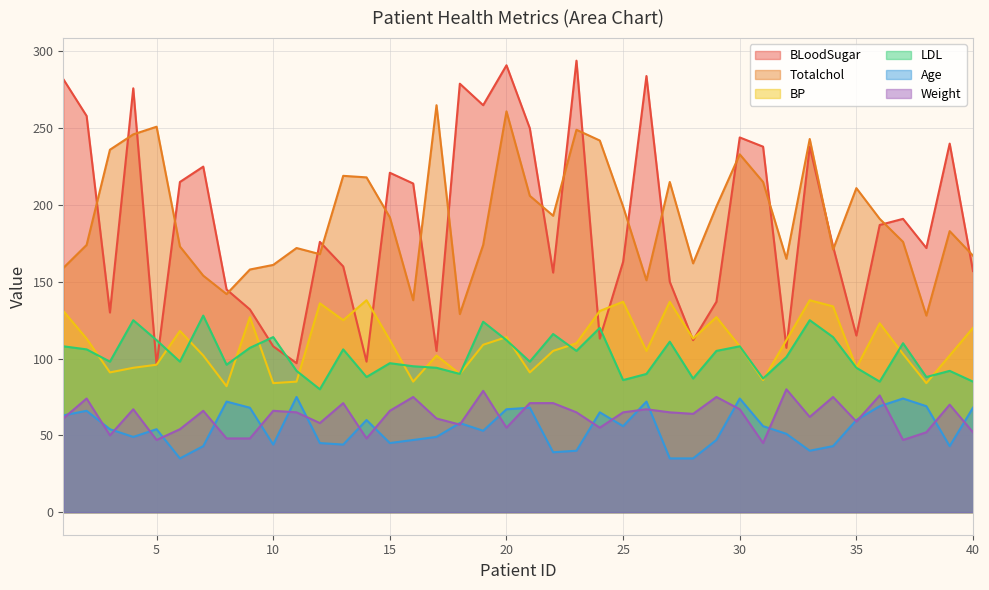

Where is the first local minimum for Weight?

3